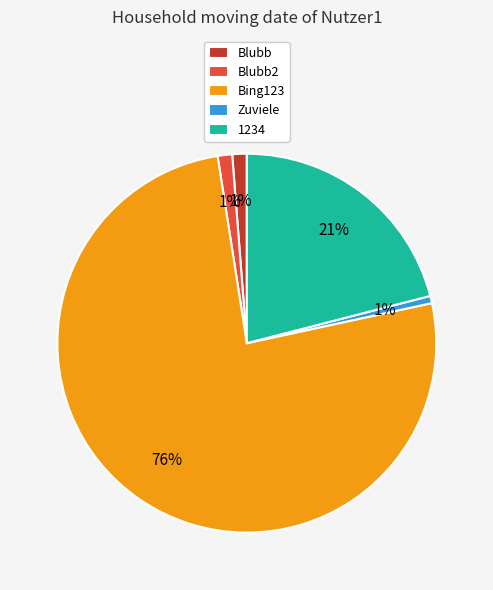

How many segments does this pie chart have?

5